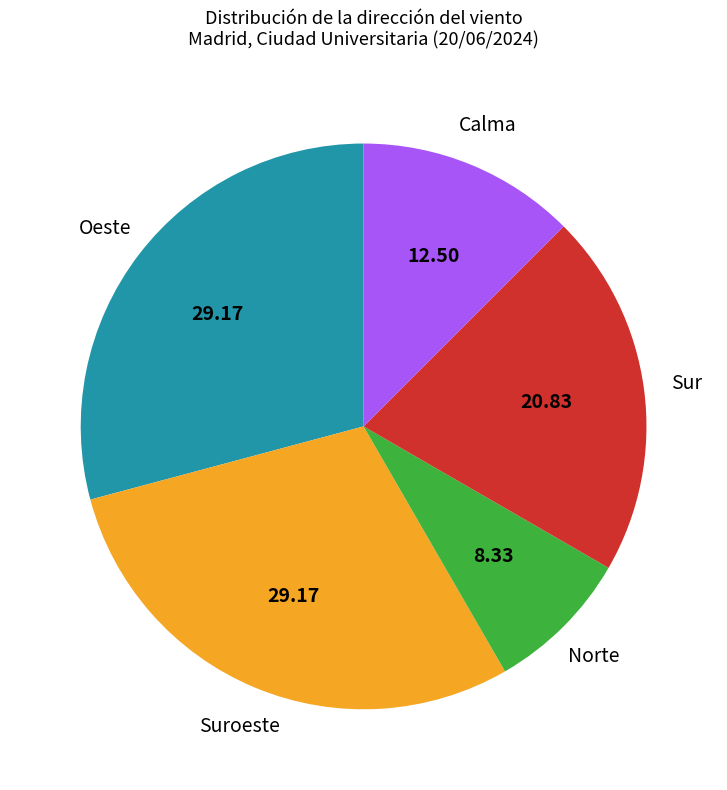

Which has a higher value, Oeste or Calma?

Oeste